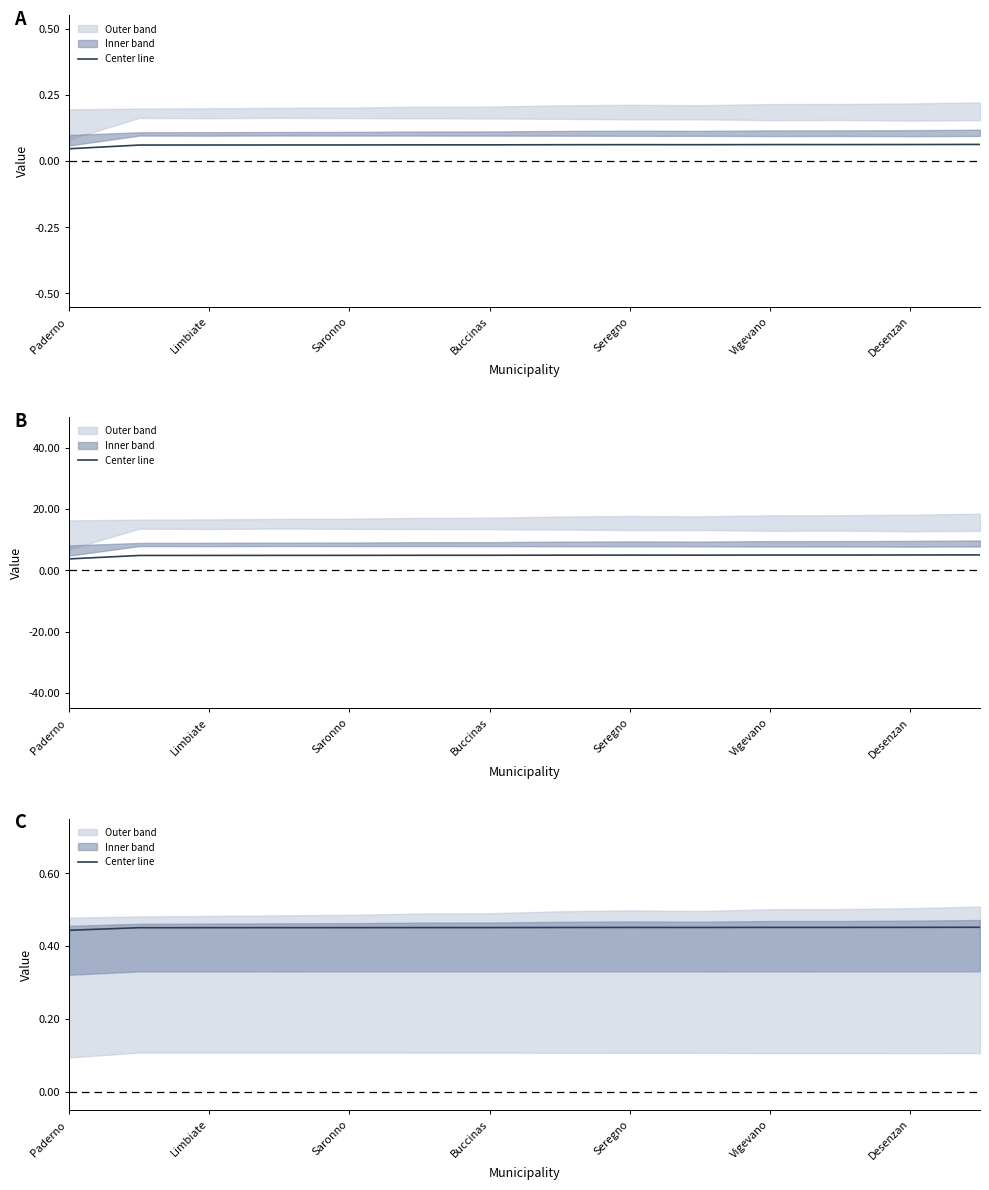

How many points are higher than both their immediate neighbors (excluding endpoints)?

1